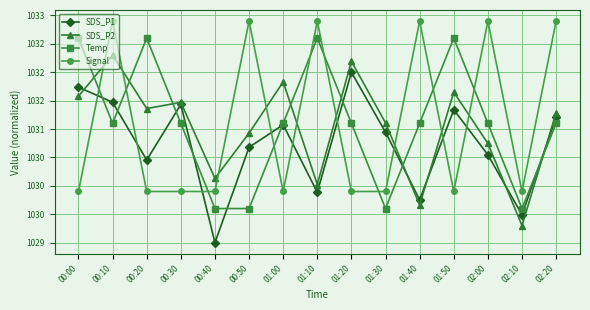

How many intersections are there between SDS_P1 and Temp?

9